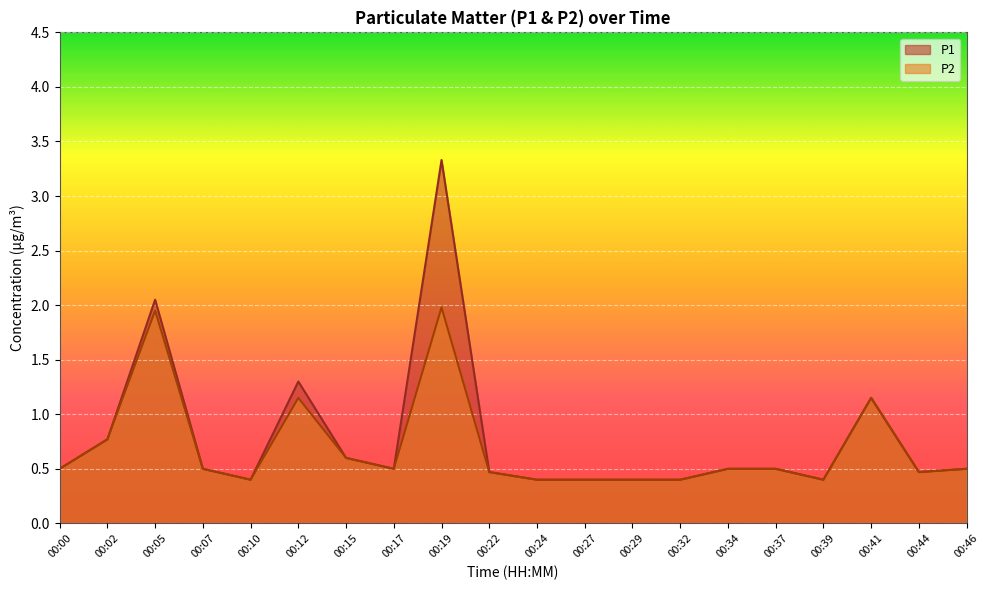

What is the minimum value shown in the chart?

0.4